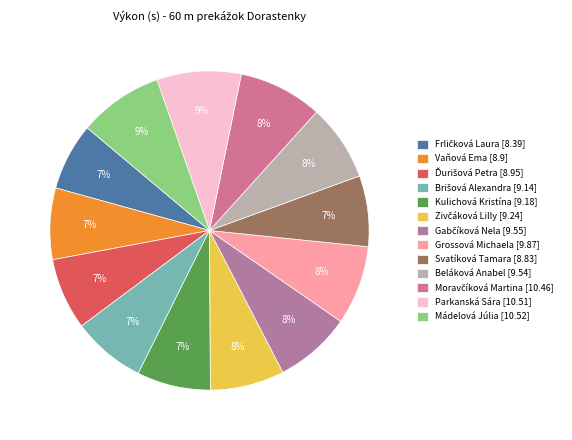

To the nearest percent, what is the difference between the largest and smallest slice percentages?

2%